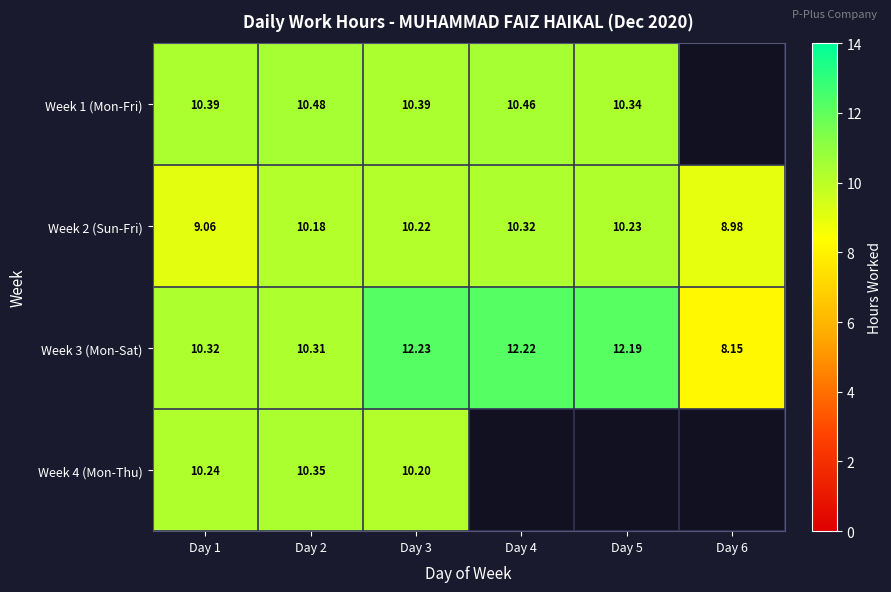

What is the total value across all series at Day 1?

40.0